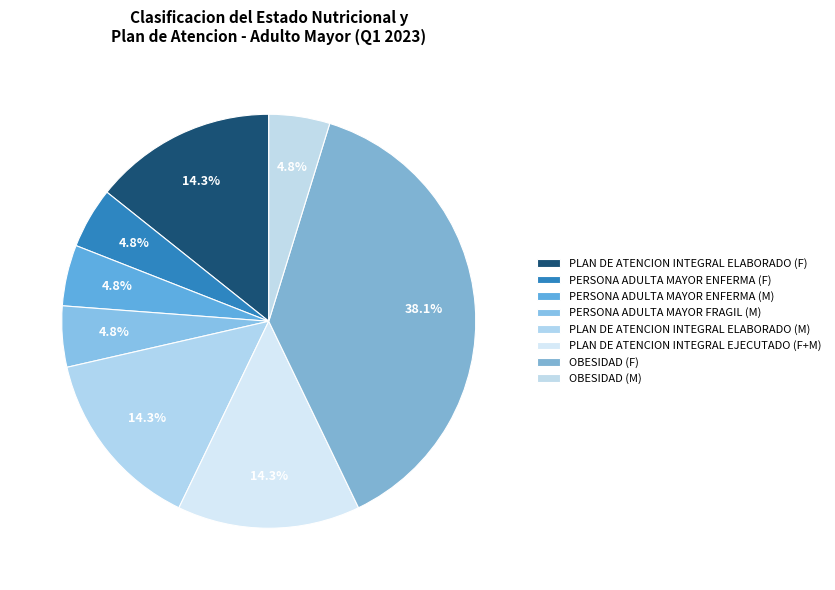

What is the smallest slice in the pie chart?

PERSONA ADULTA MAYOR ENFERMA (F)